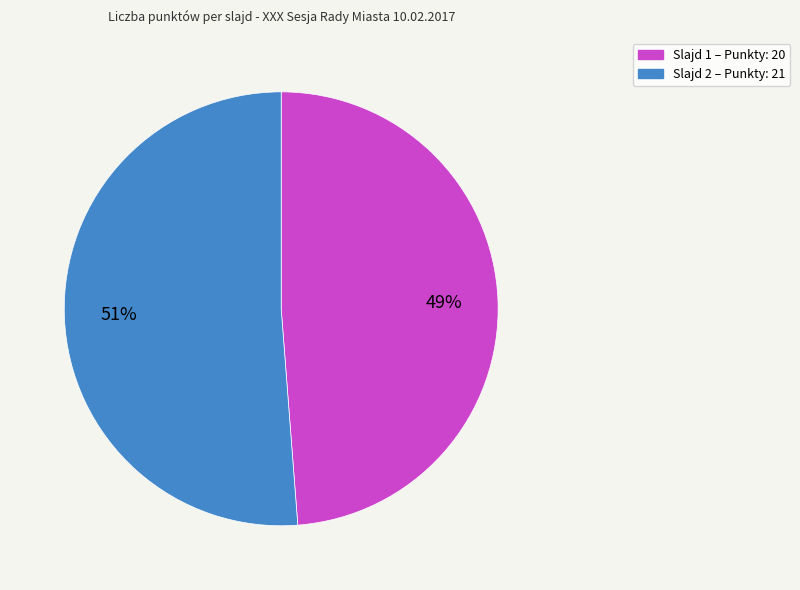

Is there a majority slice in this chart?

Yes